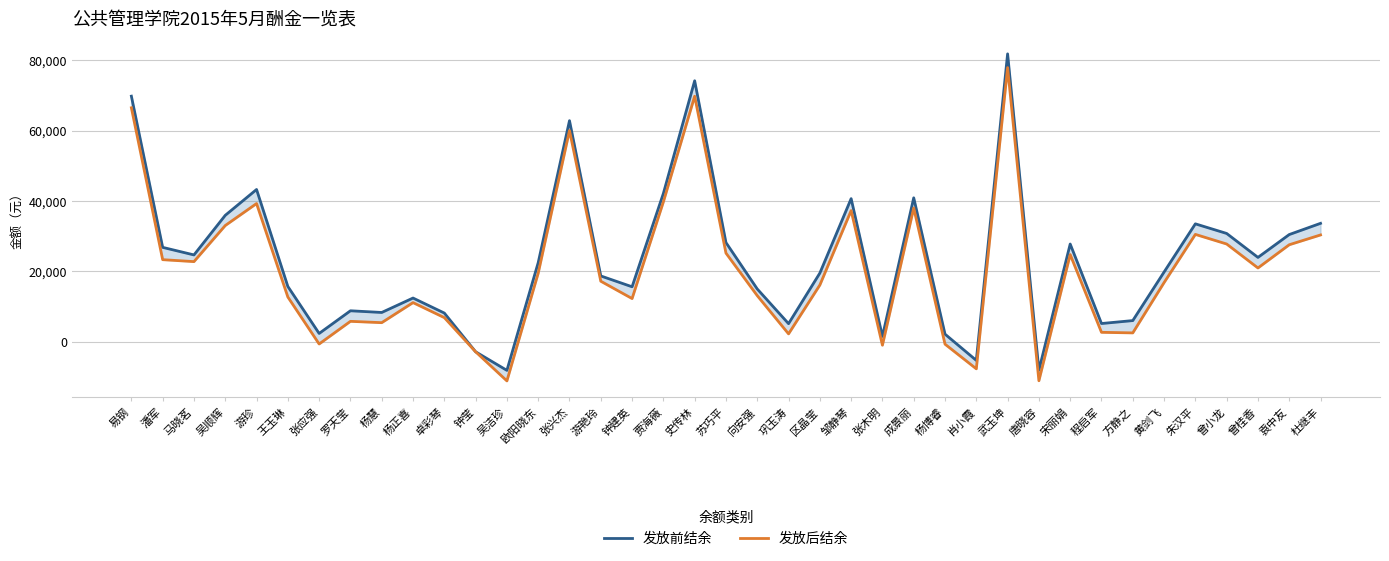

What position from the right is 易钢?

39